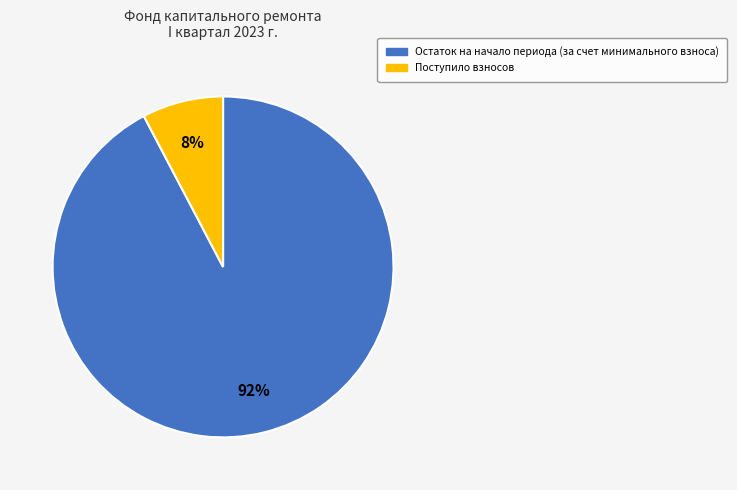

To the nearest percent, what percentage of the pie is Остаток на начало периода (за счет минимального взноса)?

92%